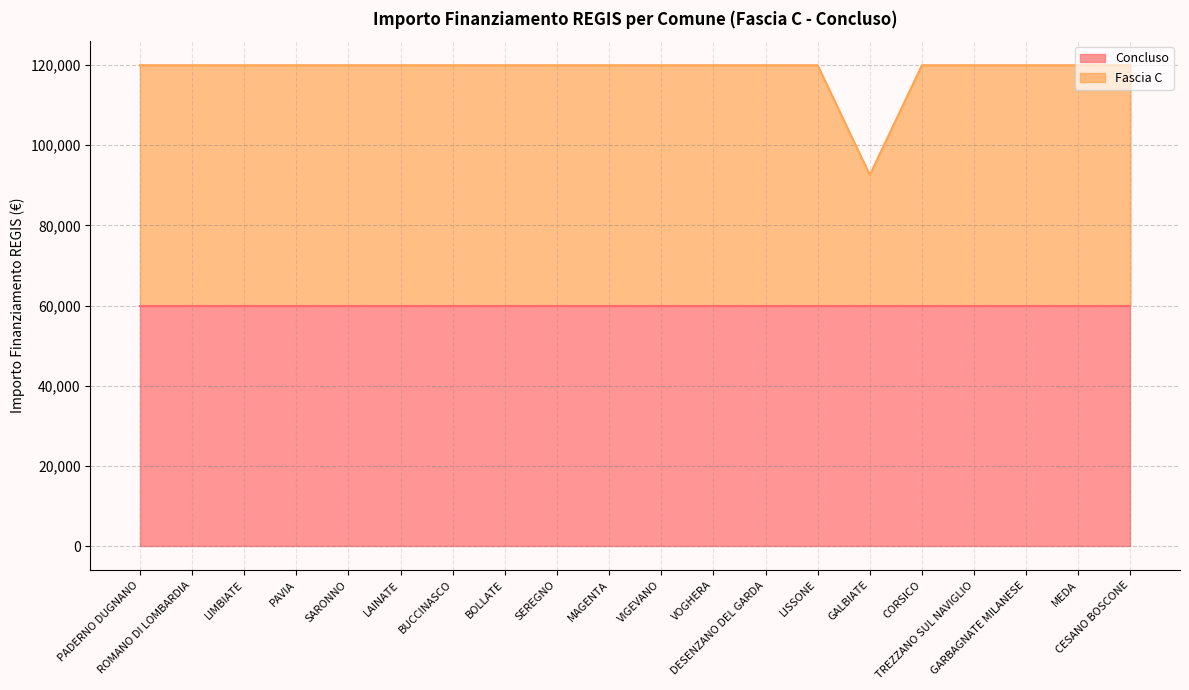

Where is the data nearest to the value 106243?

GALBIATE